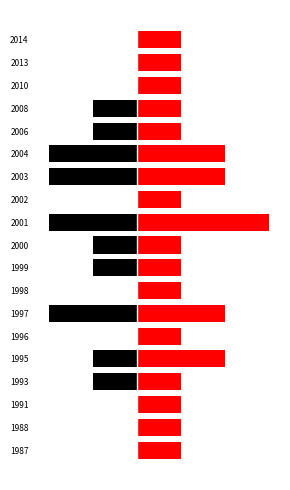

What is the difference between the highest and lowest values at 2006?

2